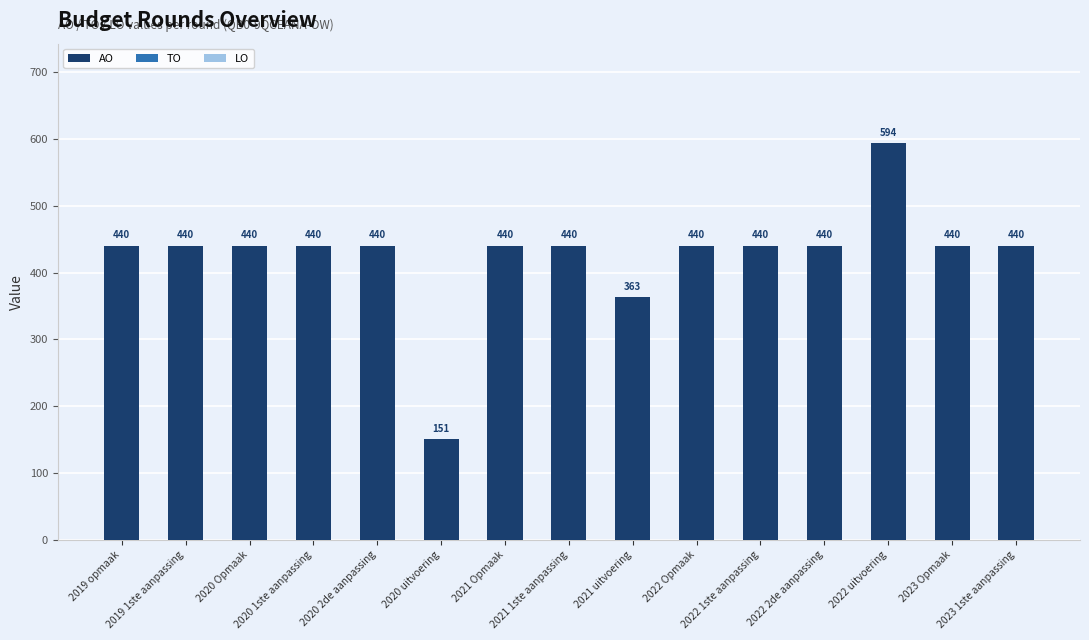

What is the average value?

426